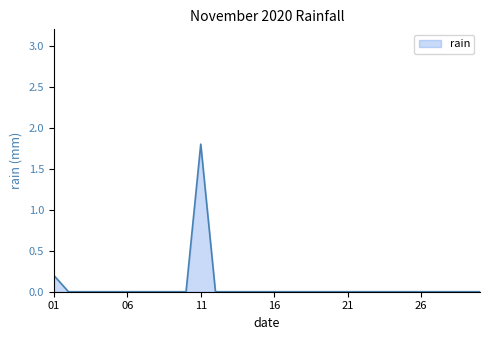

What is the difference between the maximum and minimum values?

1.8